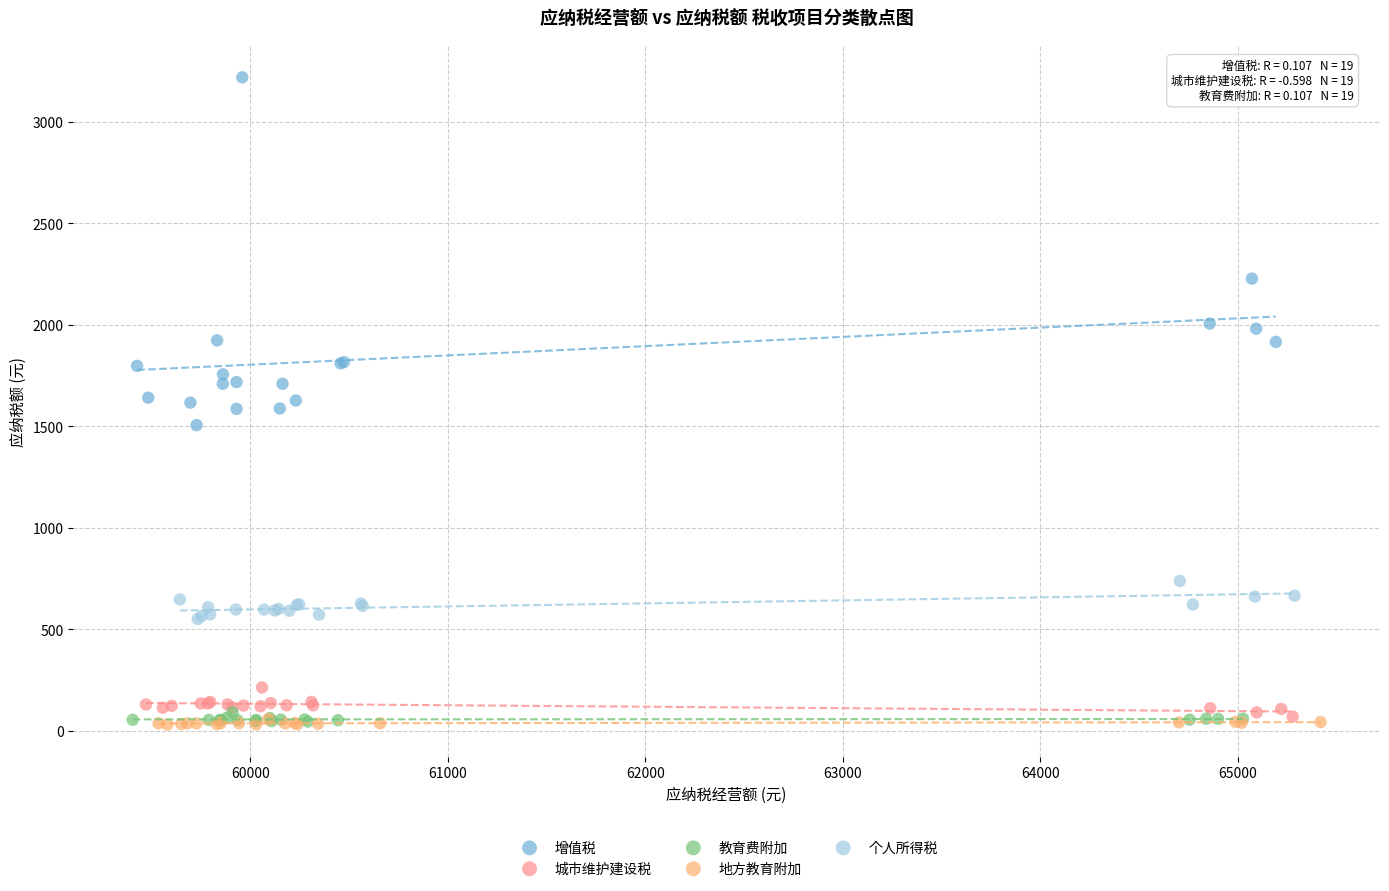

Which series contains the highest Y value?

增值税